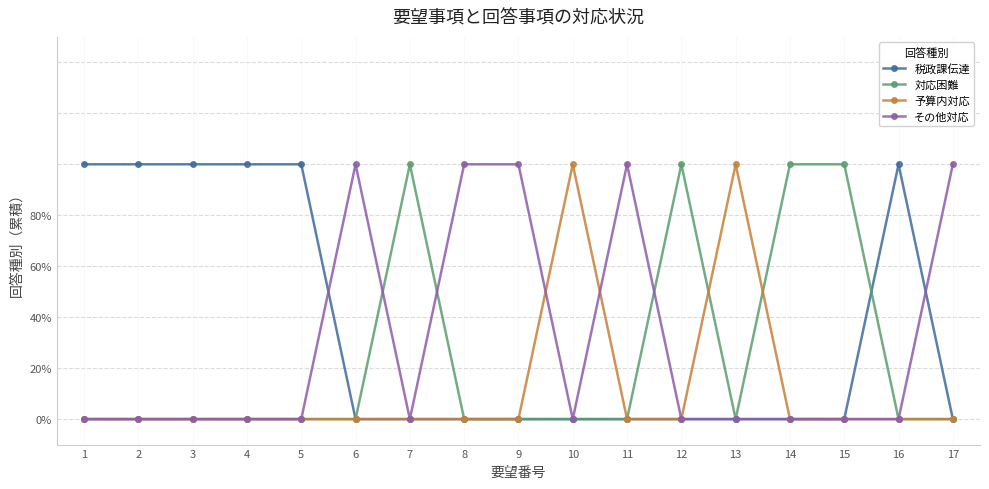

Is this an area chart (filled region under the line)?

No